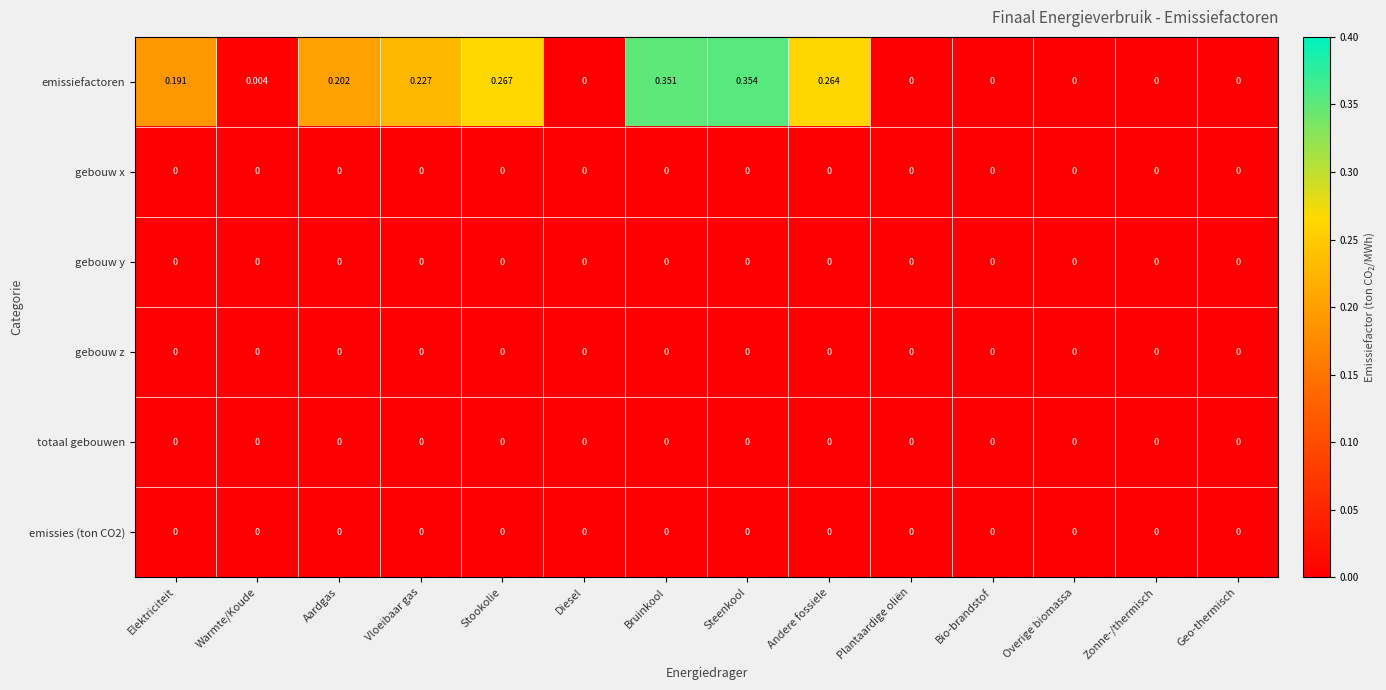

Which series has the largest range (max minus min)?

emissiefactoren